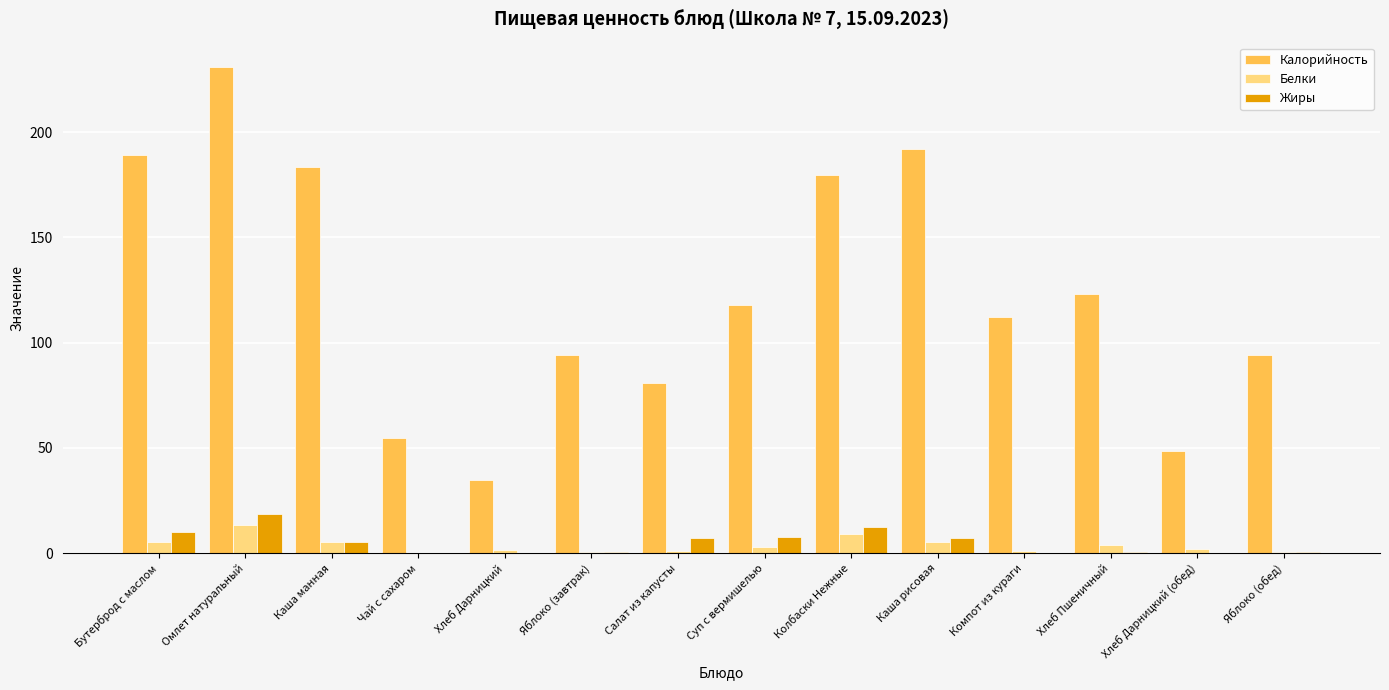

The Калорийность series shows 94.0 at Яблоко (завтрак). True or false?

True